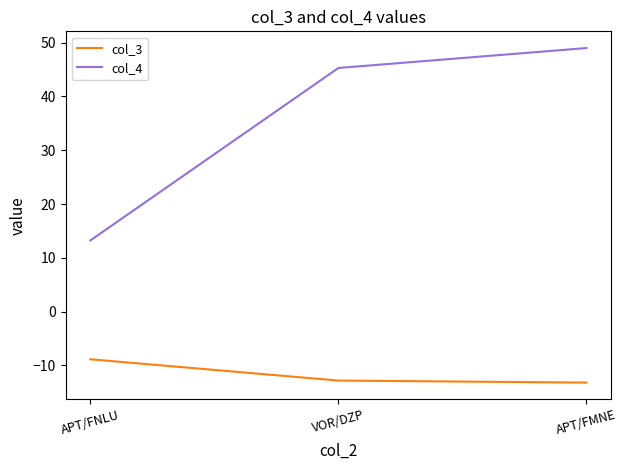

What are all the series names shown in the legend?

col_3, col_4